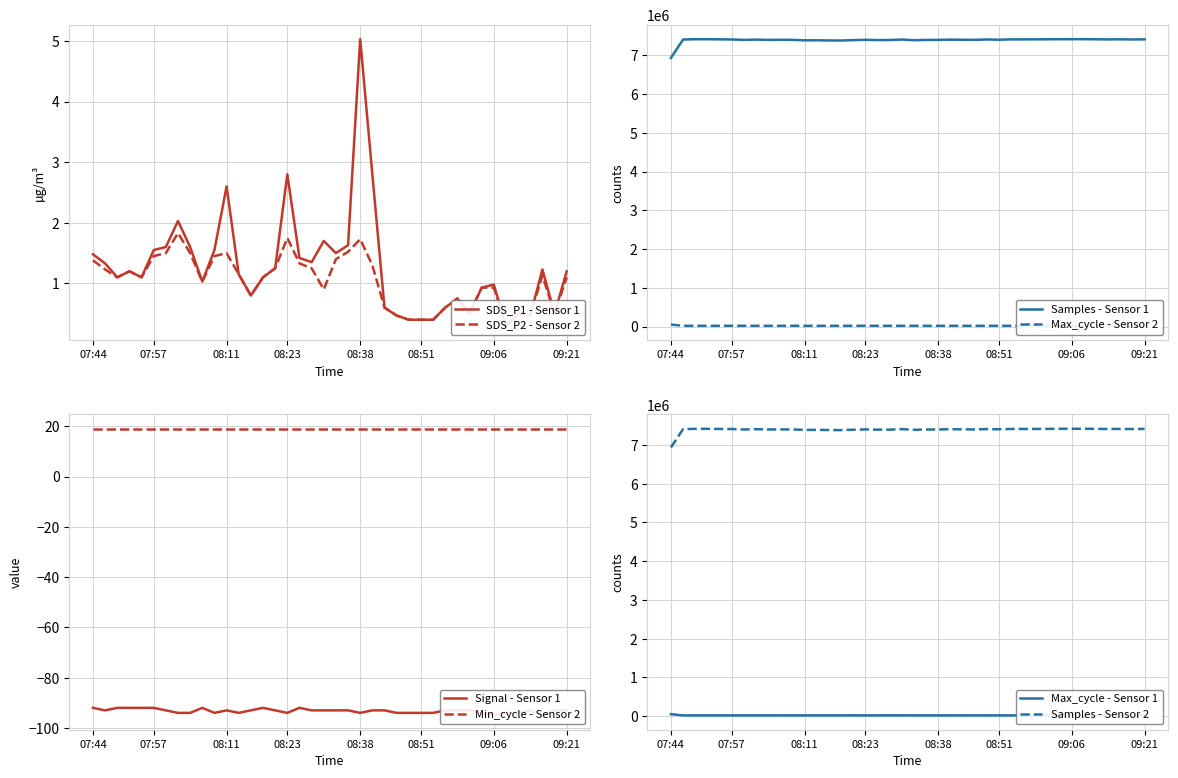

True or false: Max_cycle has a value of 35327.9 at 08:16.

False